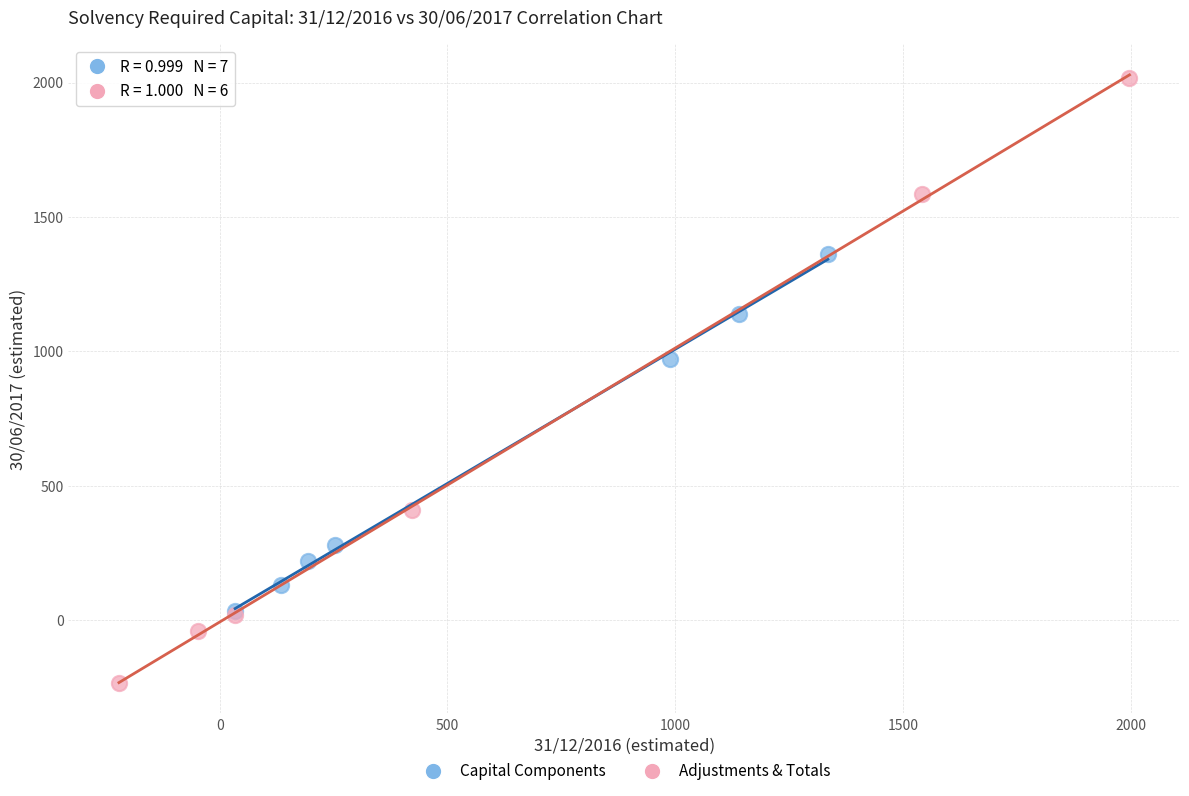

Which series reaches the minimum Y coordinate?

Adjustments & Totals